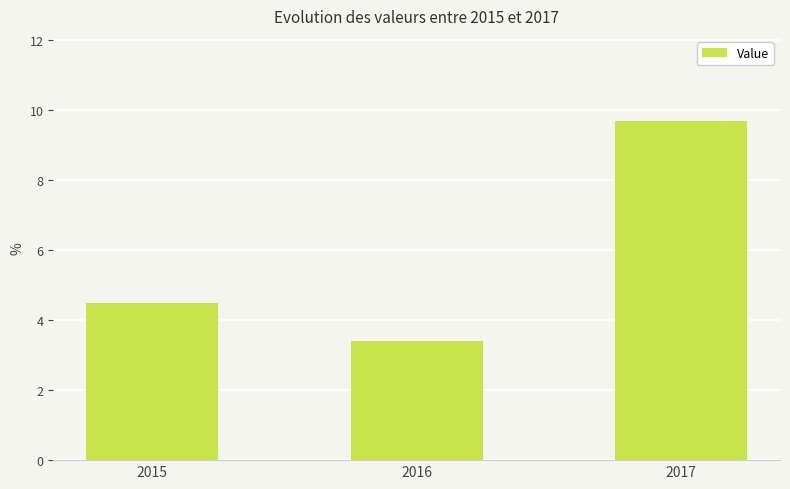

Which label corresponds to the smallest value in the chart?

2016